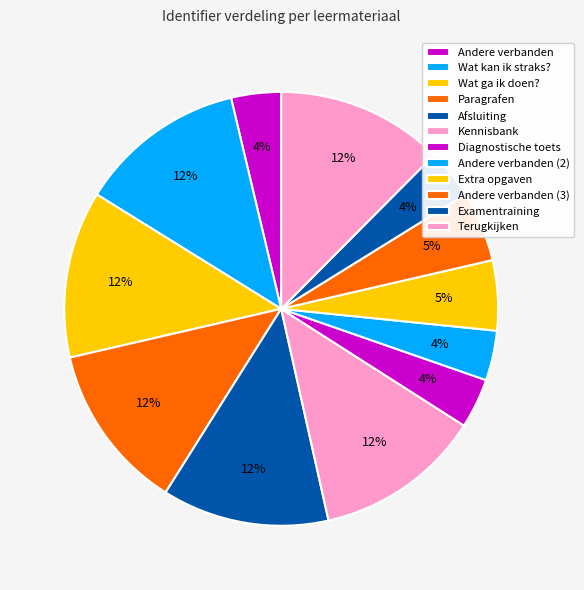

Is there any slice that represents more than half of the pie?

No